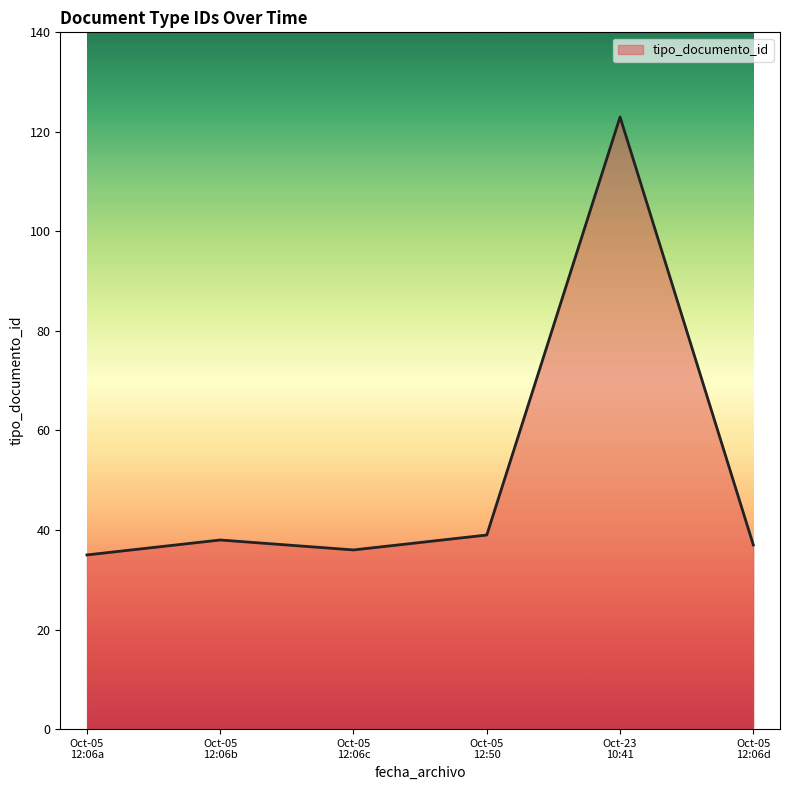

Reading left to right, what are all the values shown in this chart?

35	38	36	39	123	37